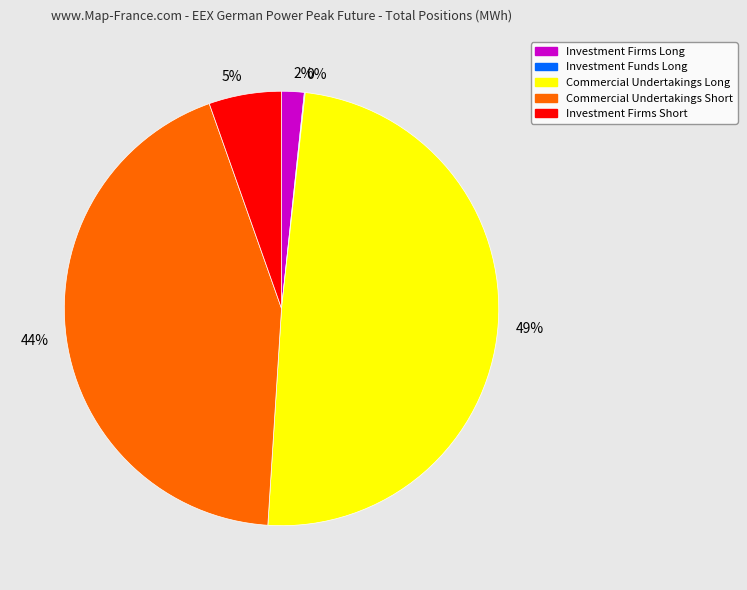

Between 5% and 44%, which is larger?

44%